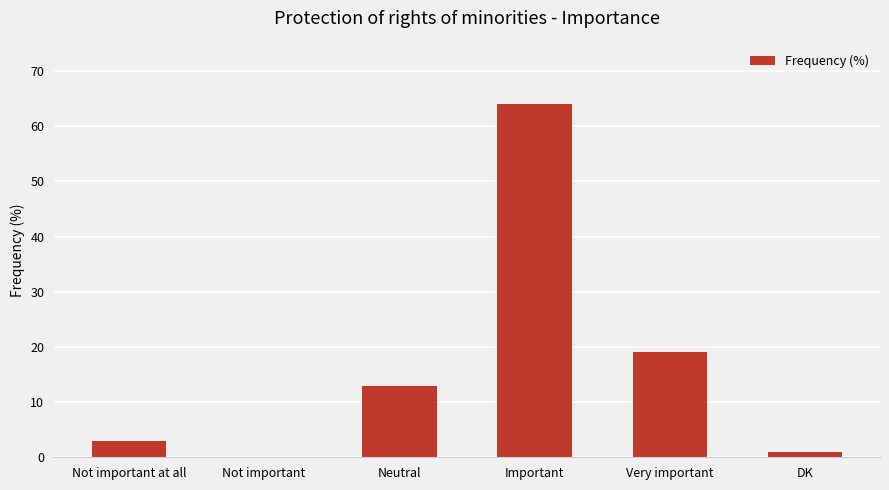

Reading left to right, list all the values displayed in this chart.

Not important at all=3	Not important=0	Neutral=13	Important=64	Very important=19	DK=1